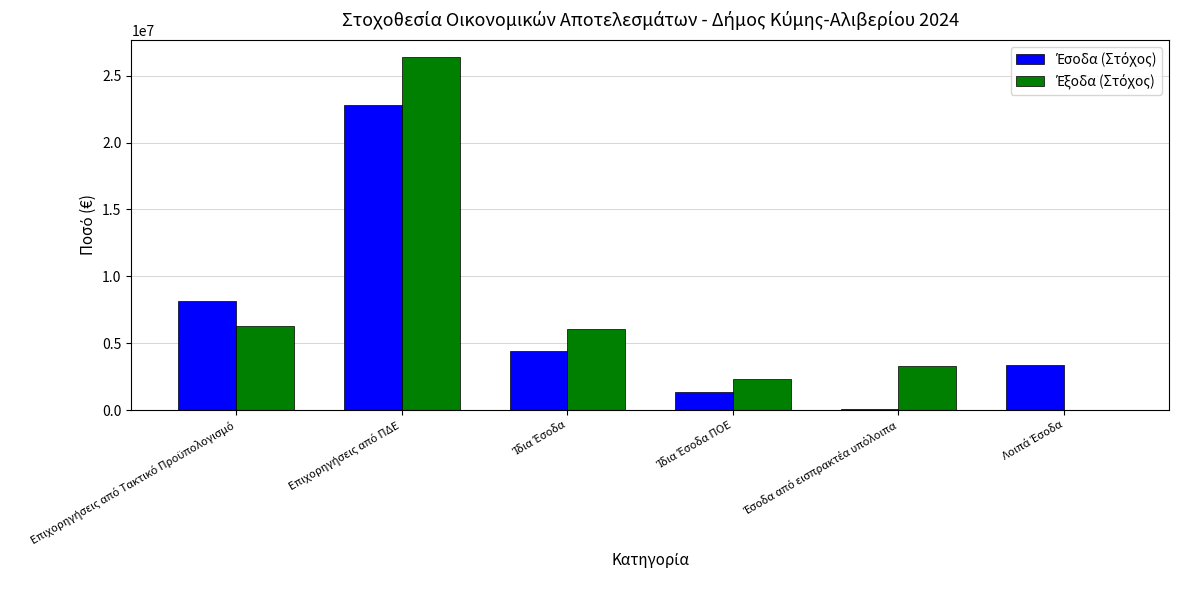

Rank the series by their average value, from highest to lowest.

Έξοδα (Στόχος), Έσοδα (Στόχος)